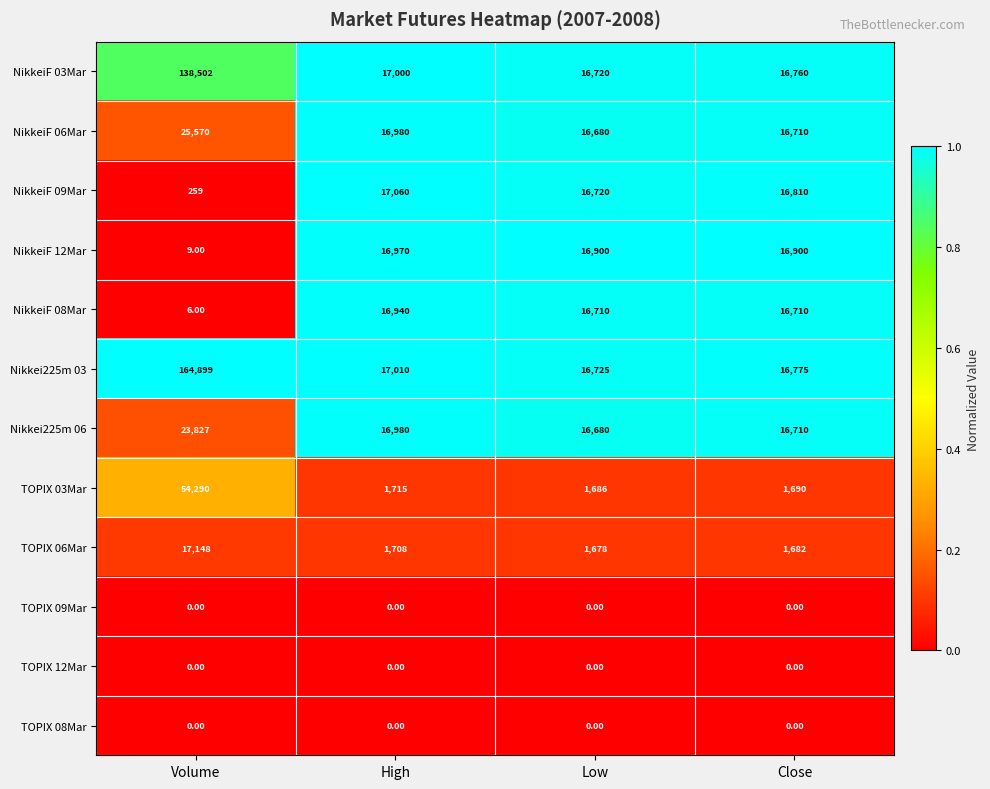

Which category has the lowest value in the Nikkei225m 06 series?

Low